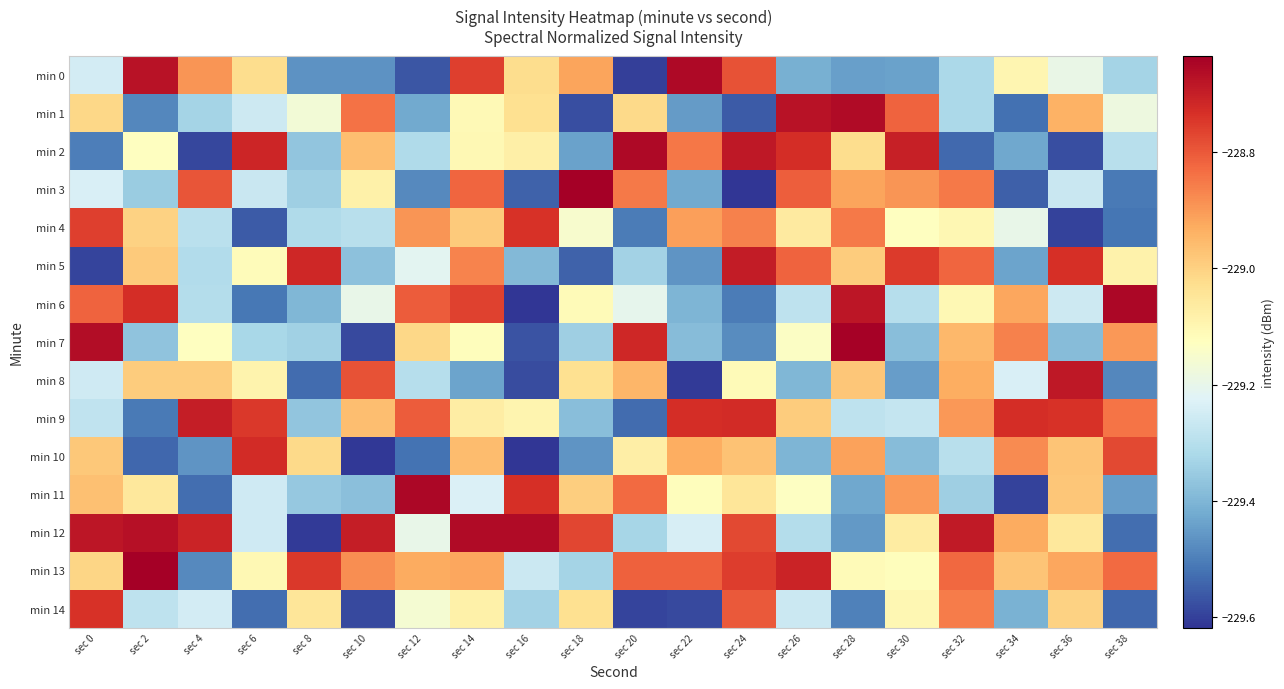

List the series in order of their peak value, lowest first.

min 4, min 14, min 10, min 9, min 5, min 8, min 1, min 12, min 2, min 0, min 6, min 11, min 7, min 3, min 13